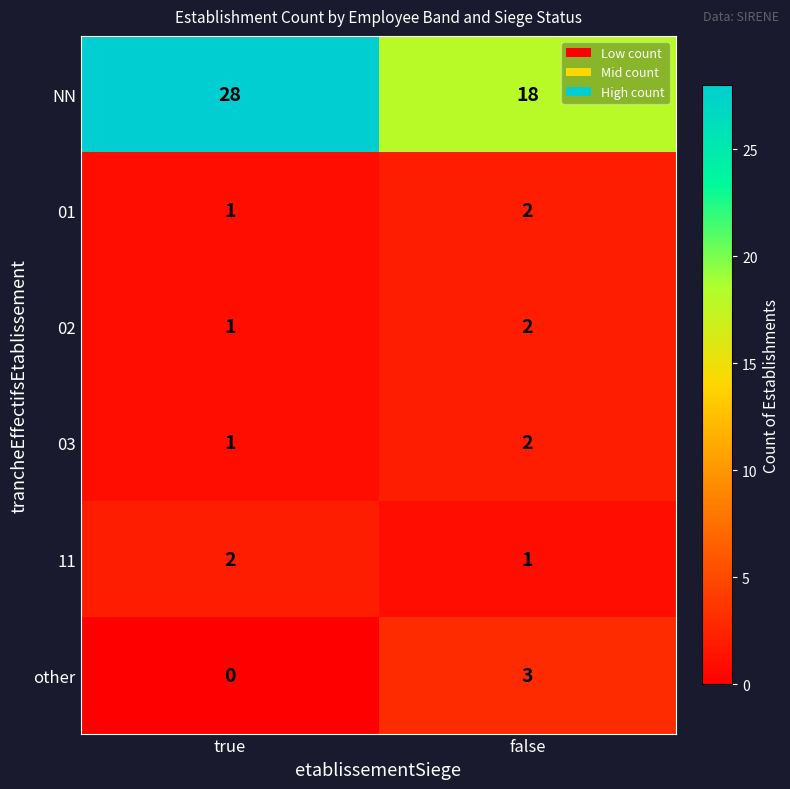

The value of 01 at false is 2. True or false?

True